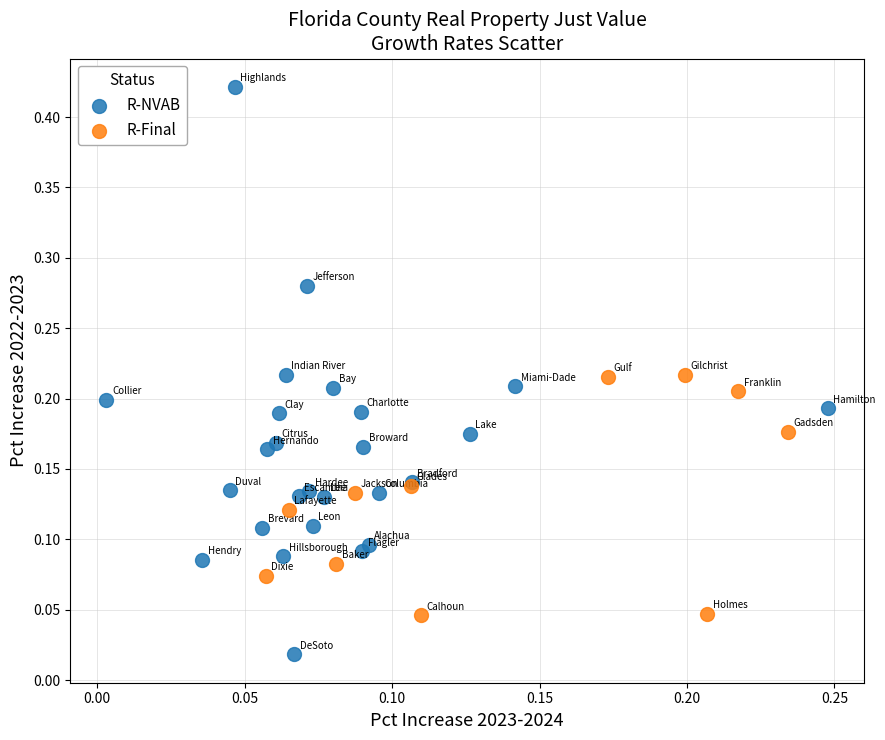

Which series reaches the maximum Y coordinate?

R-NVAB